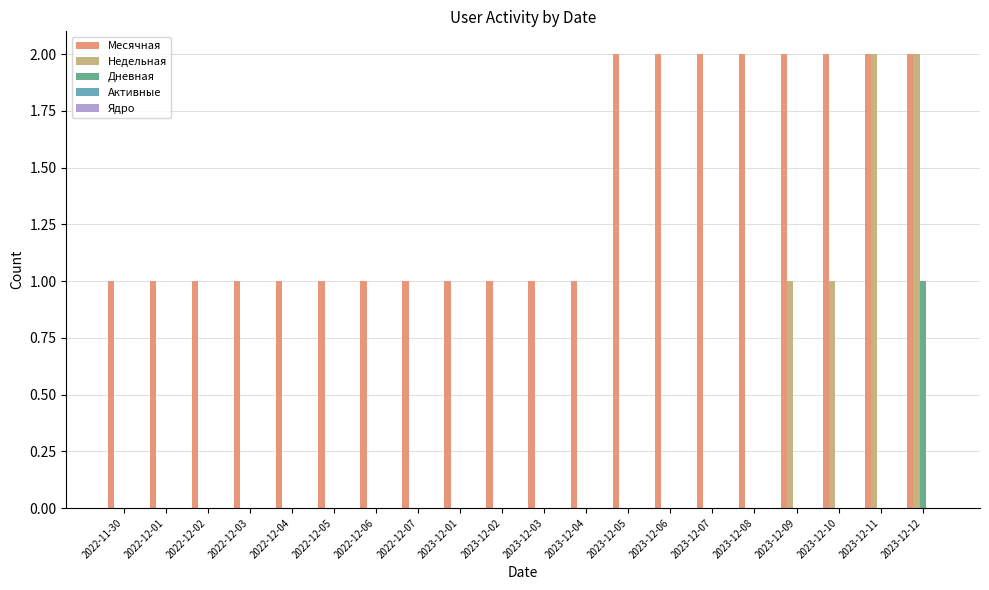

Which series has the largest total across all categories?

Месячная